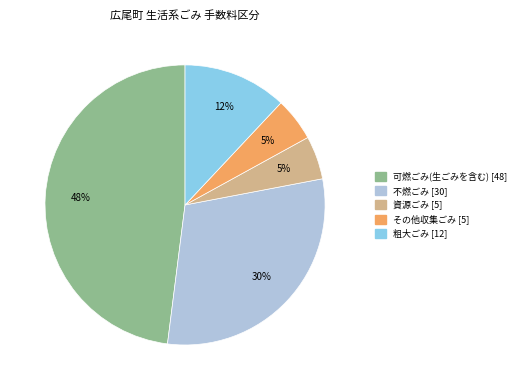

What is the largest slice in the pie chart?

可燃ごみ(生ごみを含む)